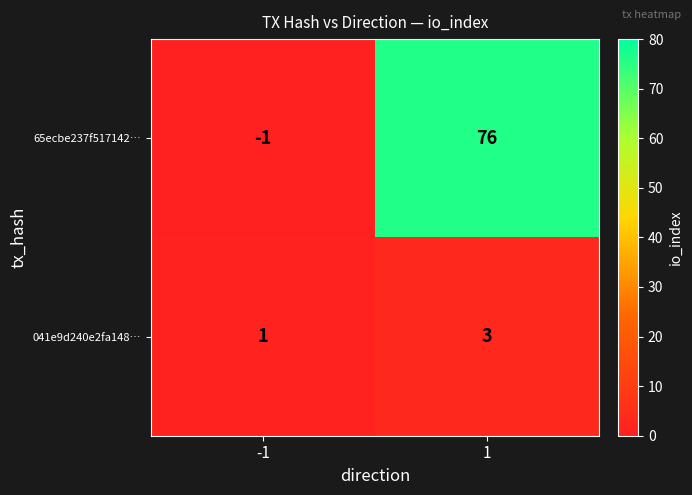

True or false: 65ecbe237f517142… has a value of 0 at -1.

False